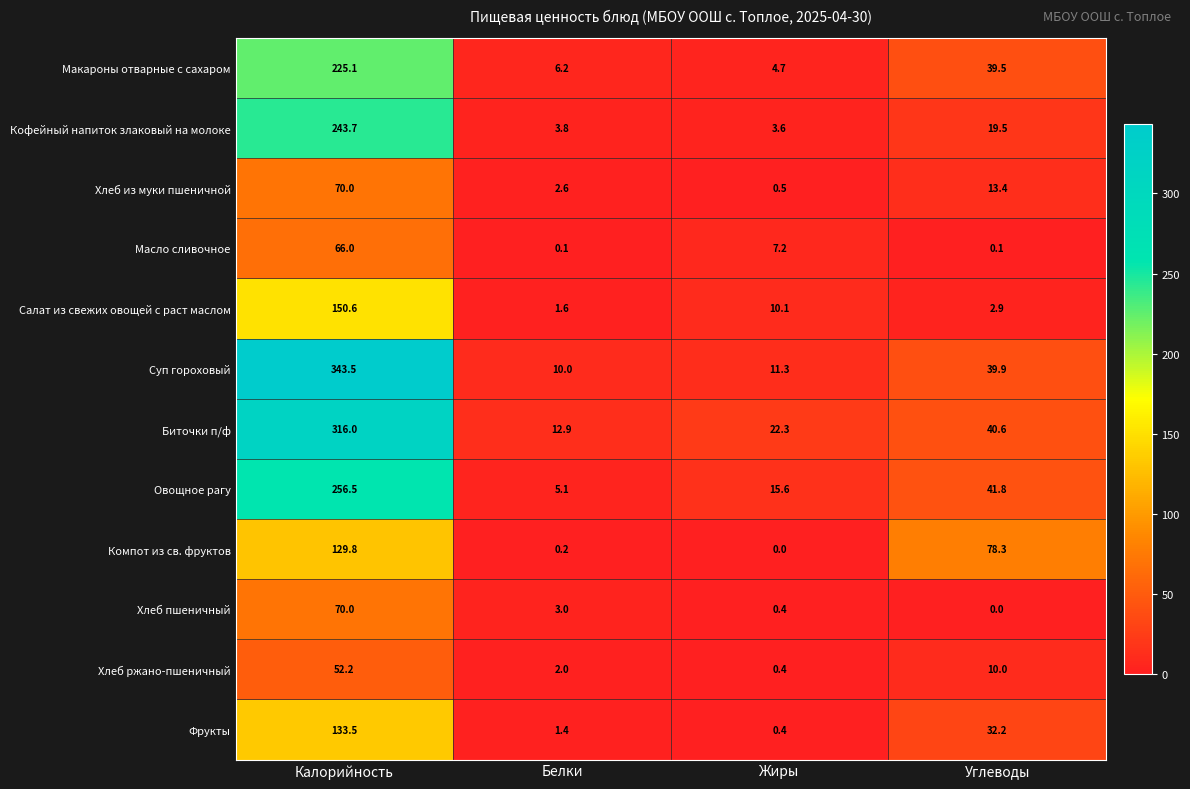

What is the maximum value shown in the chart?

343.5